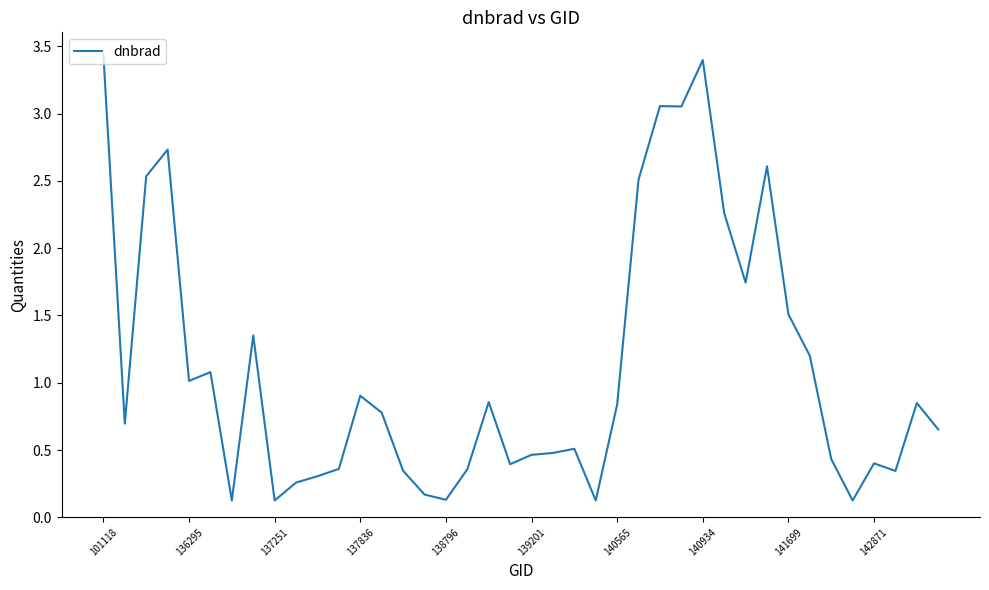

Count the number of categories in the chart.

40